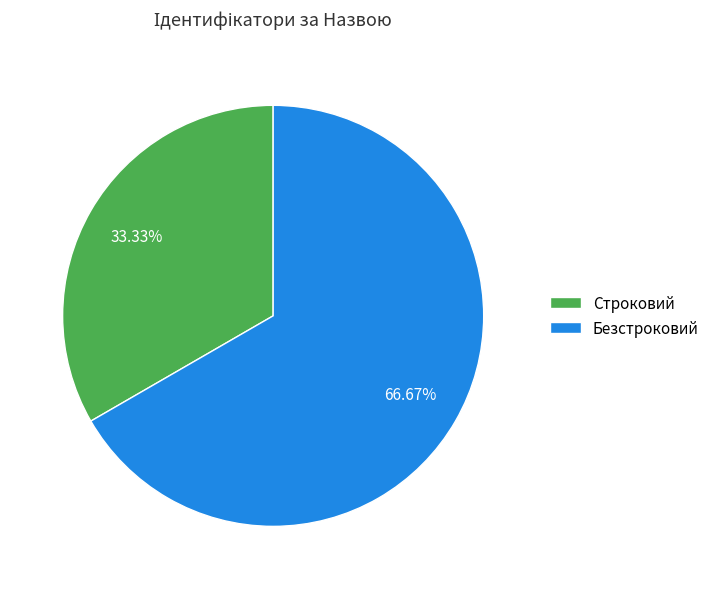

Does any single category account for the majority?

Yes